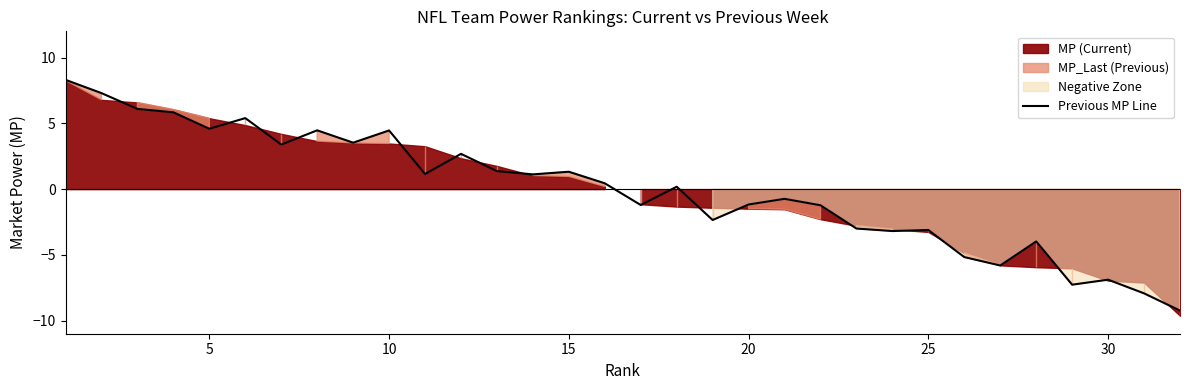

How many lines are shown in the chart?

1